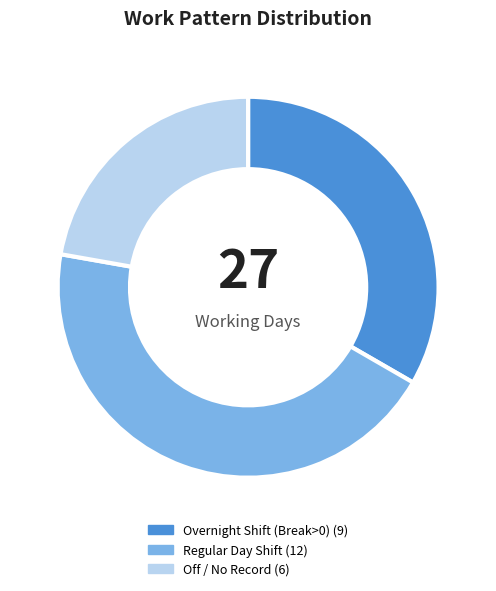

Does any single category account for the majority?

No